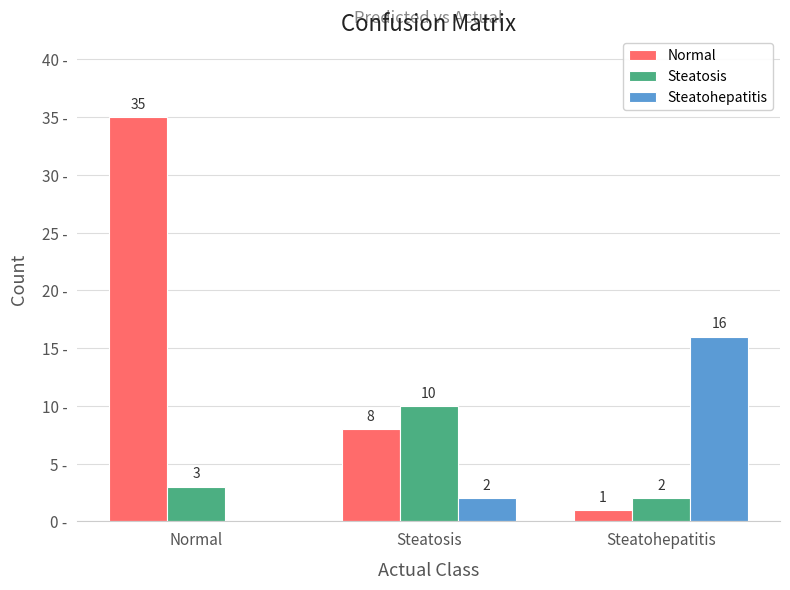

Which category has the highest value in the Steatohepatitis series?

Steatohepatitis